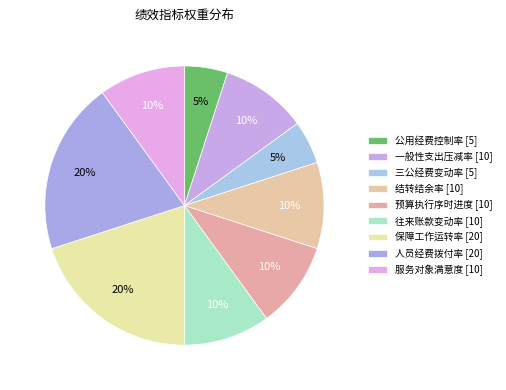

Which category has the biggest portion of the pie?

保障工作运转率